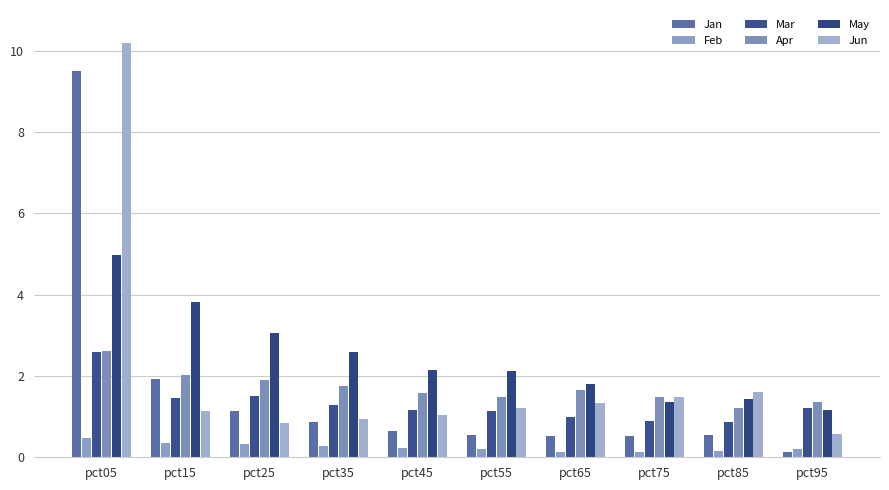

True or false: Feb has a value of 0.2 at pct45.

True